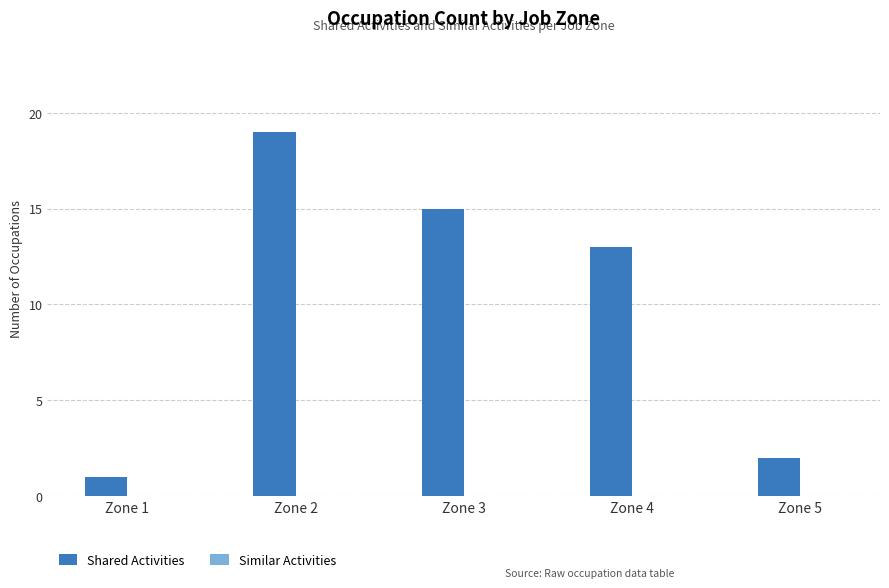

The chart shows a value of 13 at Zone 4. True or false?

True